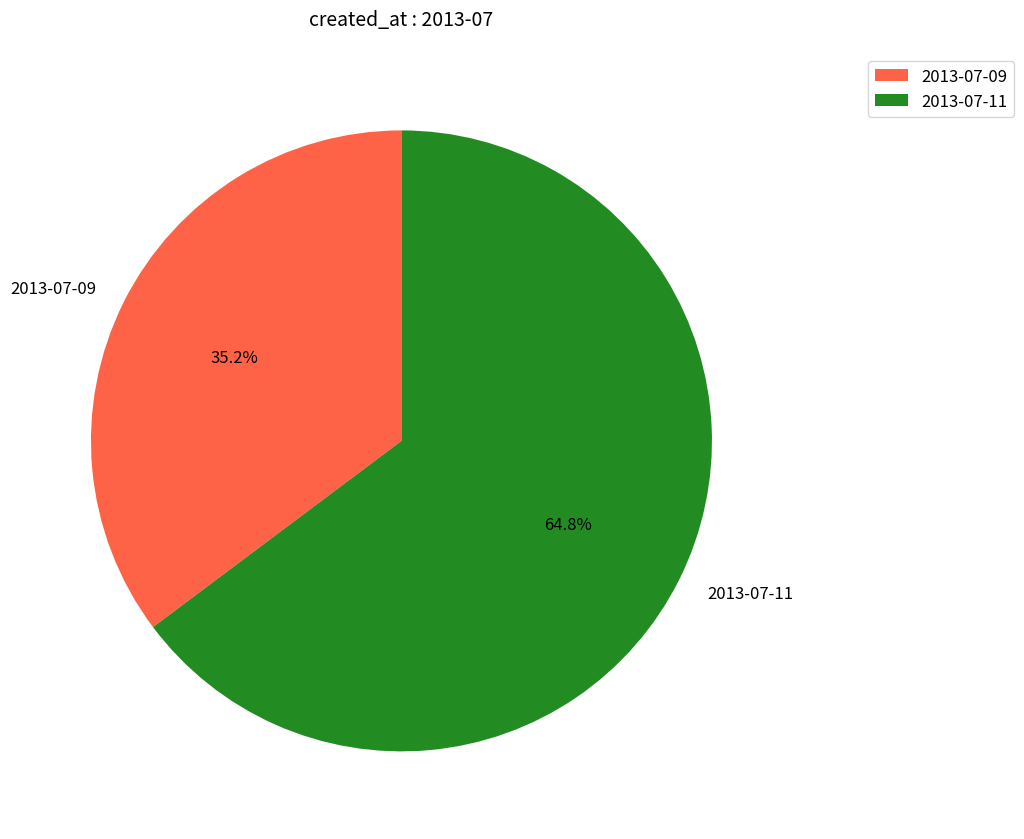

How many segments does this pie chart have?

2